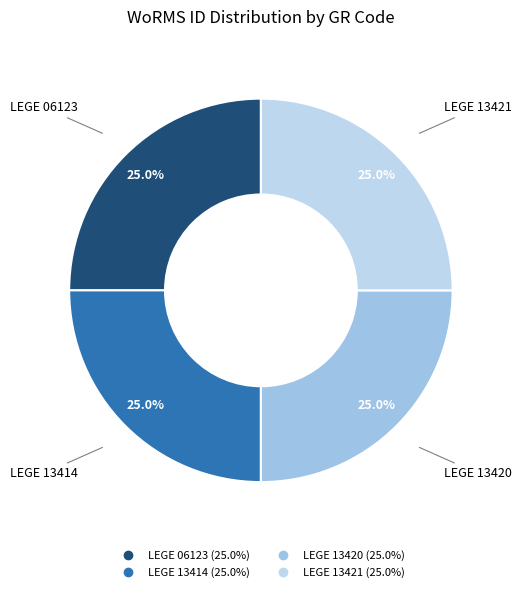

Approximately how many times larger is the value at LEGE 06123 compared to LEGE 13421?

1.0